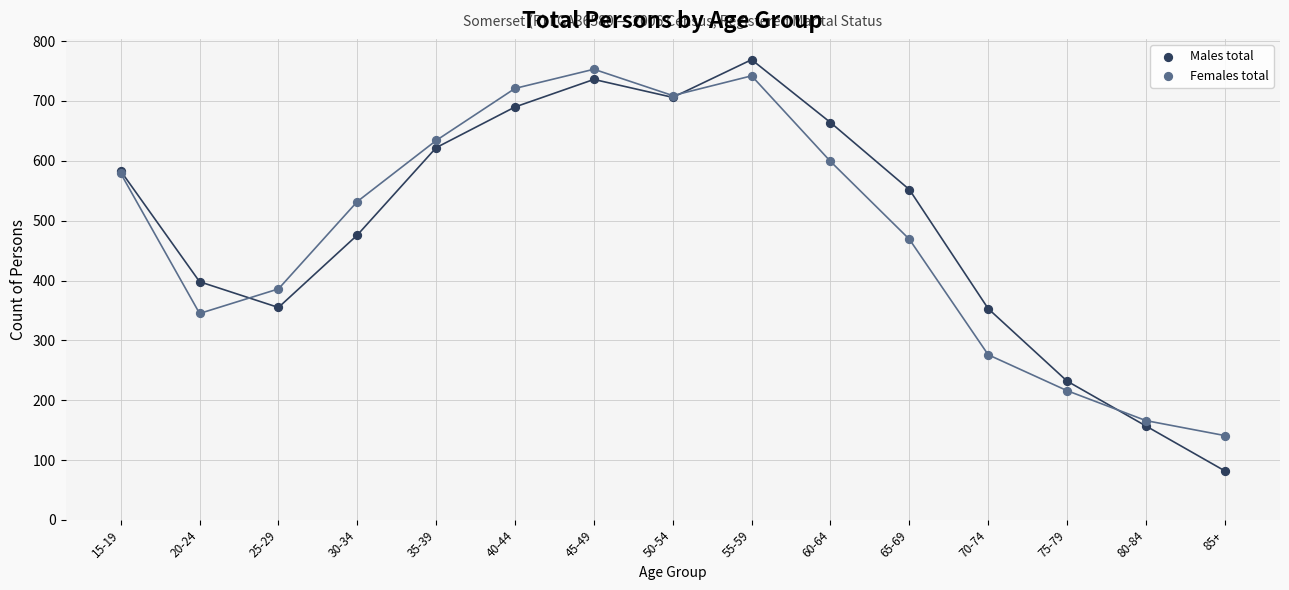

Which series has the widest spread of Y values?

Males total